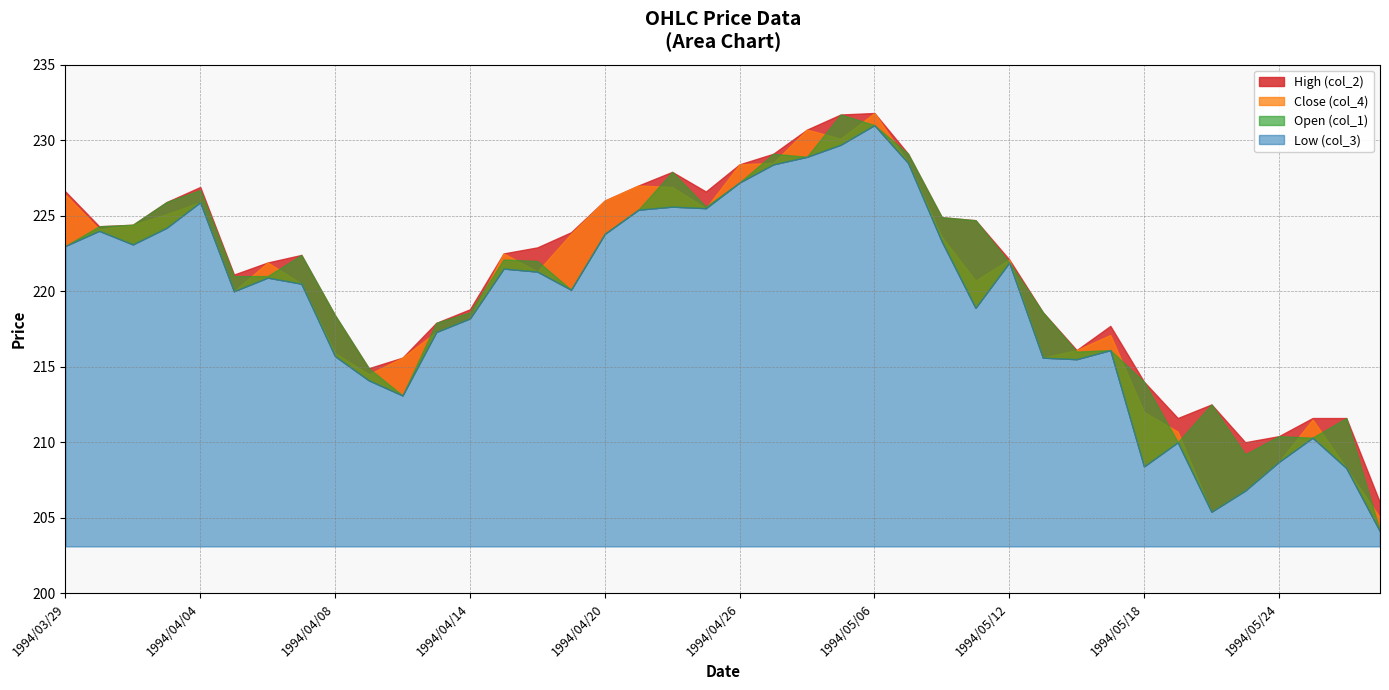

What is the maximum value shown in the chart?

231.8